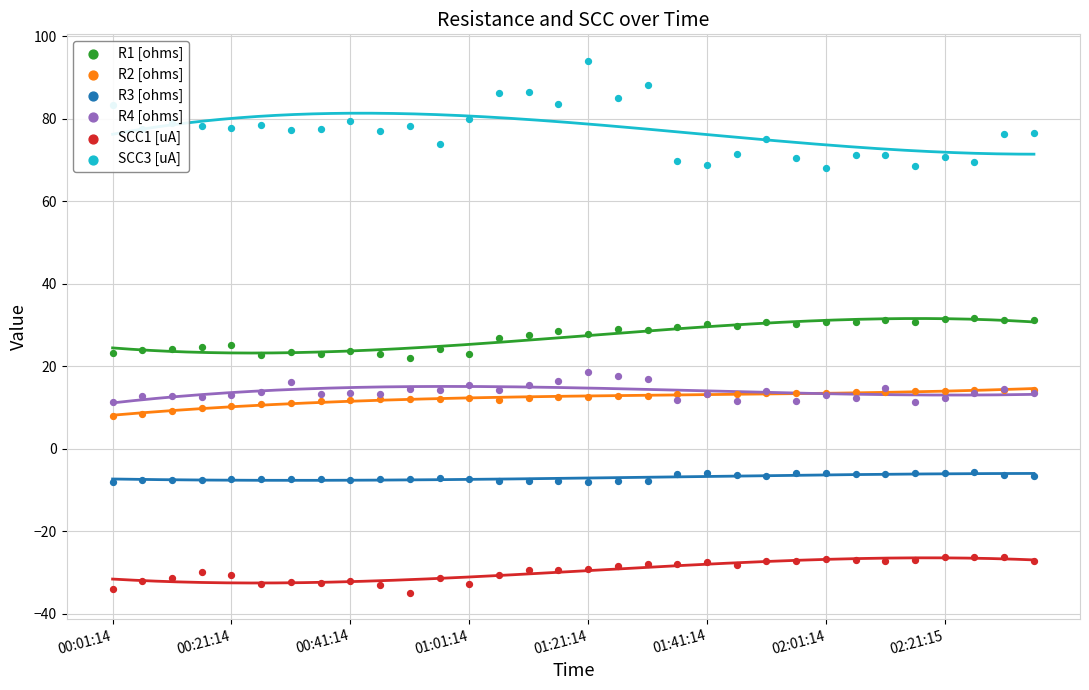

At how many categories does at least one series exceed 57?

32